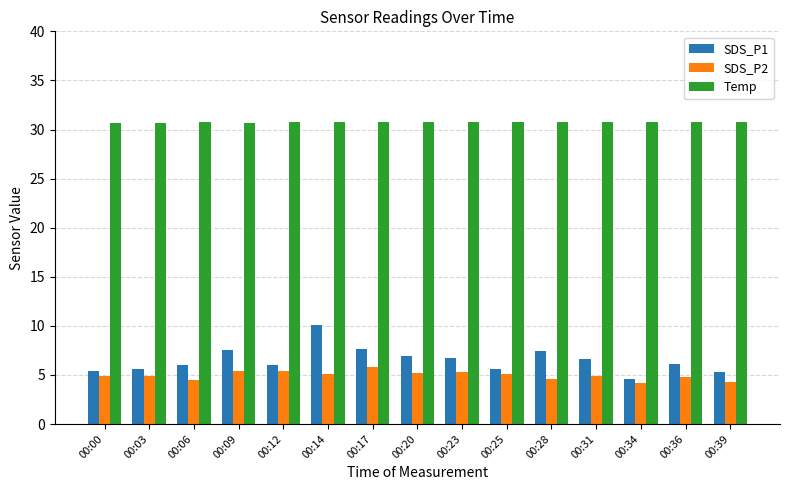

What is the smallest value displayed?

4.1